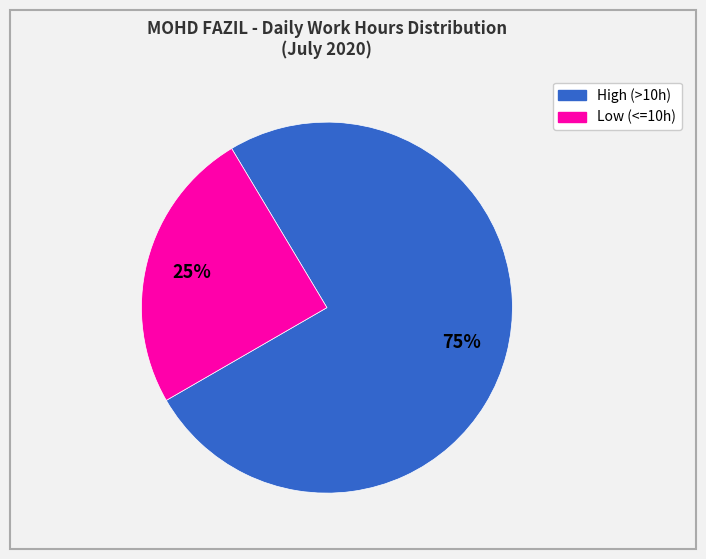

Is there any slice that represents more than half of the pie?

Yes